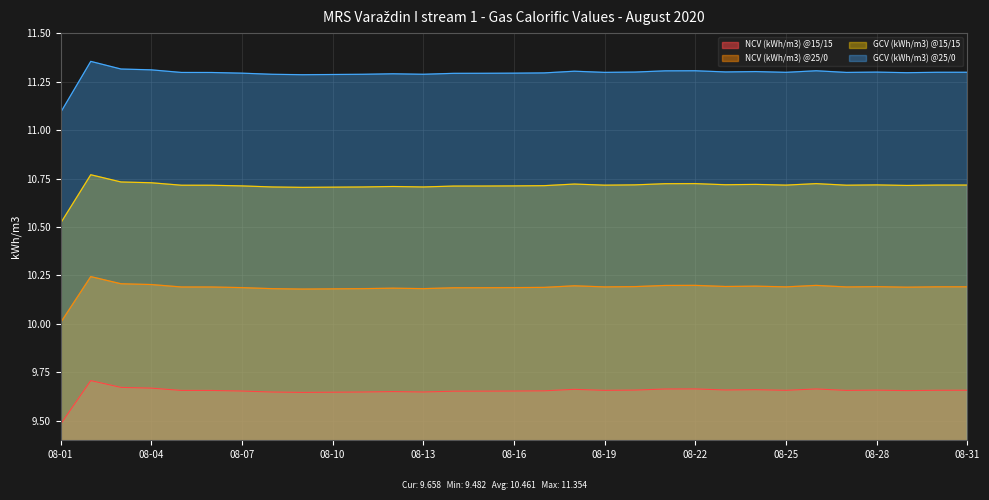

List the labels in order of NCV (kWh/m3) @25/0 value, smallest first.

08-01, 08-09, 08-10, 08-08, 08-11, 08-13, 08-12, 08-14, 08-15, 08-07, 08-16, 08-17, 08-29, 08-06, 08-05, 08-27, 08-19, 08-25, 08-30, 08-31, 08-28, 08-20, 08-23, 08-24, 08-18, 08-21, 08-26, 08-22, 08-04, 08-03, 08-02